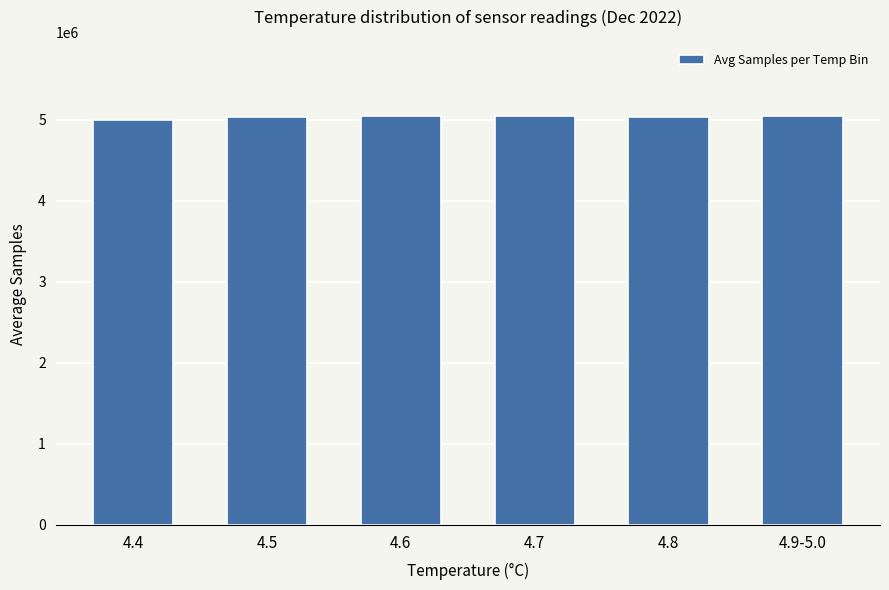

Are the bars grouped side by side (vs. stacked)?

No